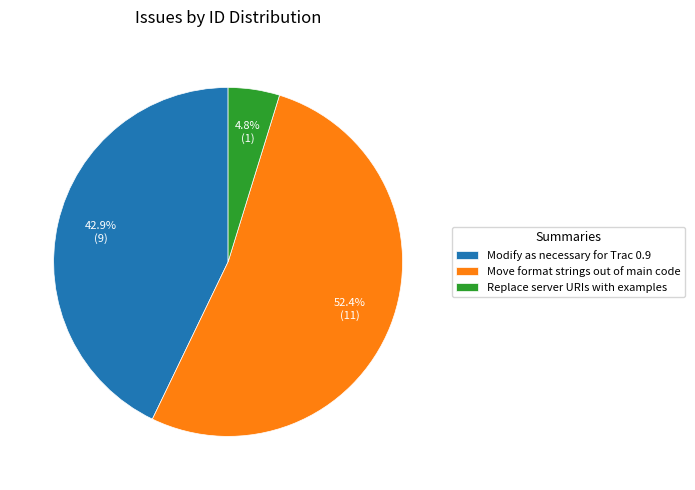

What portion of the pie excludes Replace server URIs with examples?

95.2%